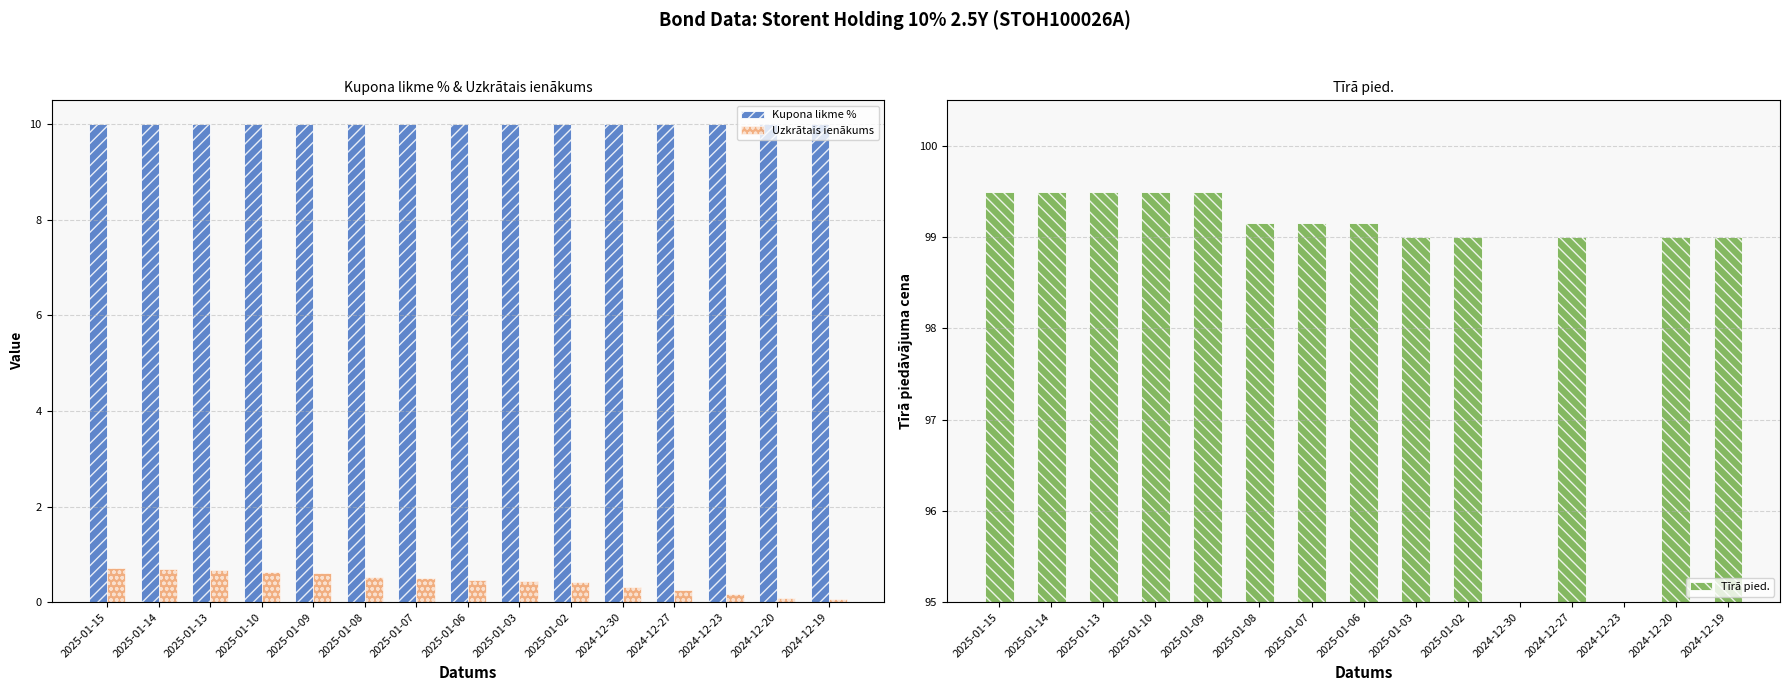

What is the label of the 3rd bar from the left?

2025-01-13